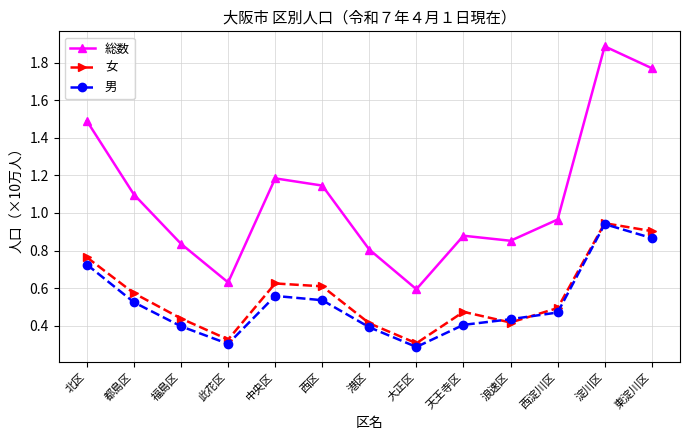

Which series has the largest total across all categories?

総数